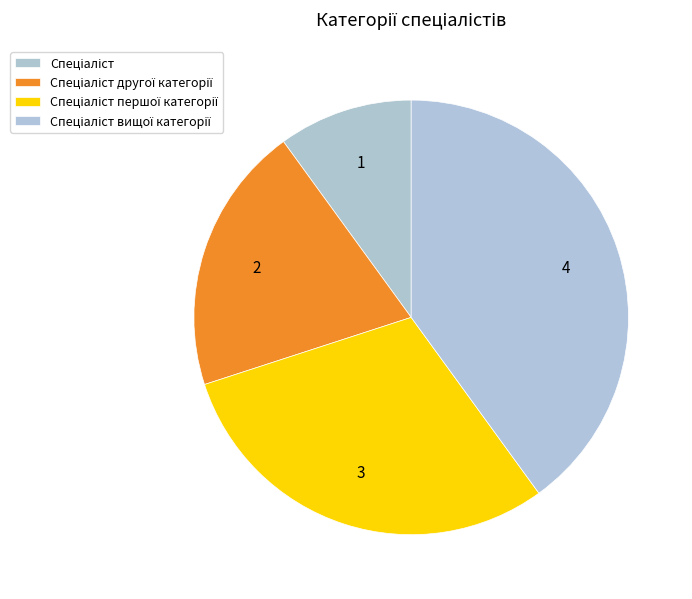

Count the number of slices in the pie.

4